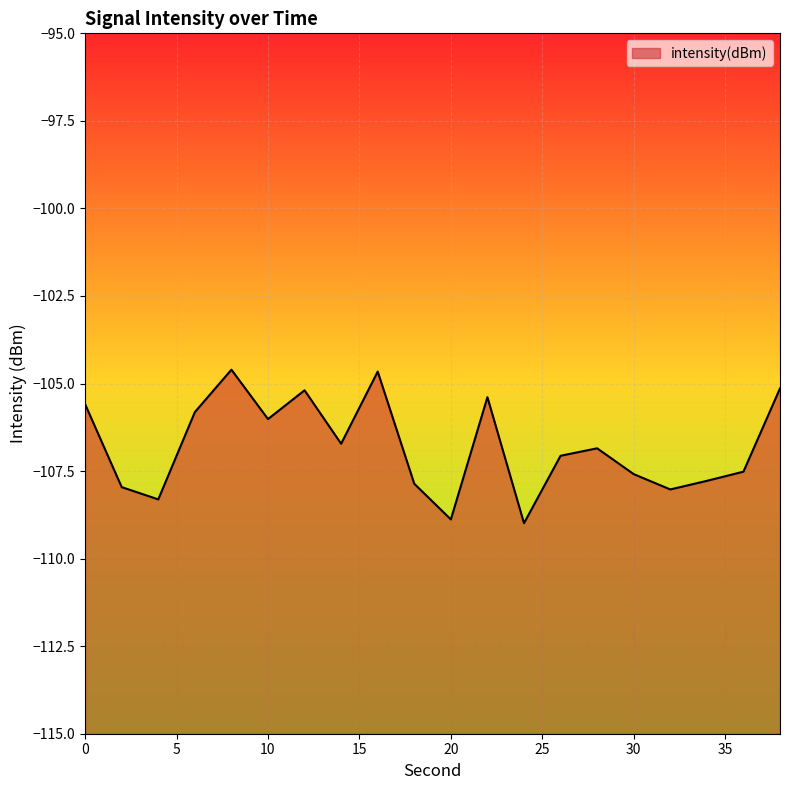

What is the sum of all values?

-2135.9